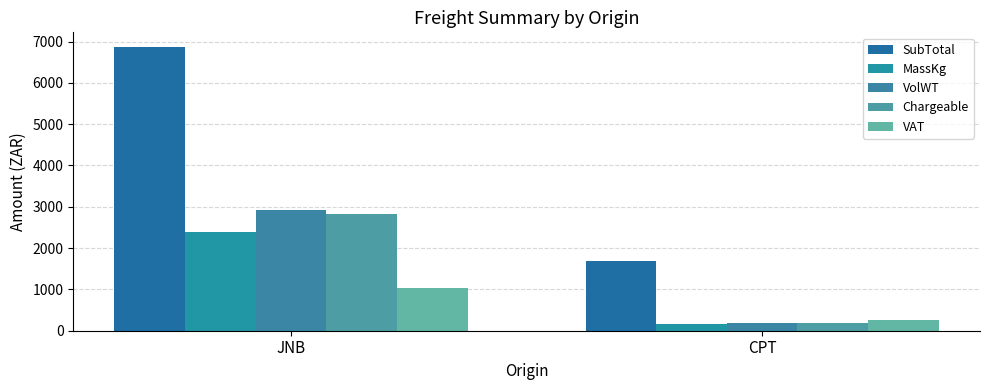

Reading right to left, transcribe all the data shown in this chart.

SubTotal: 1696.0	6878.6
MassKg: 163.3	2393.5
VolWT: 188.0	2915.0
Chargeable: 188.0	2829.0
VAT: 253.6	1035.8